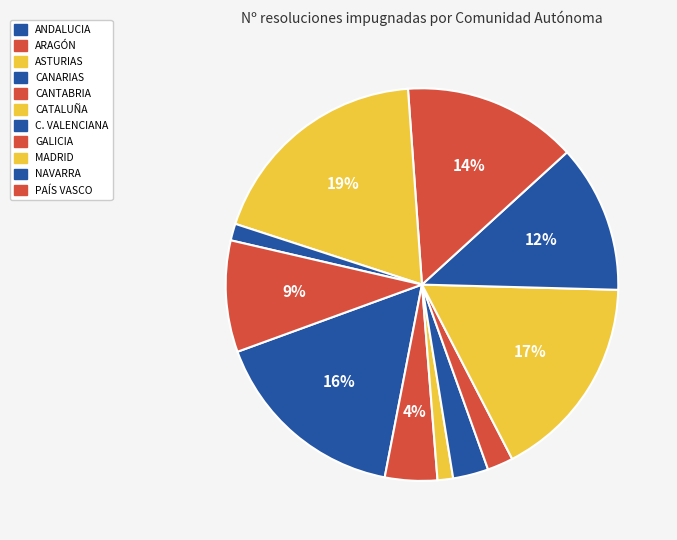

To the nearest percent, what percentage of the pie is GALICIA?

14%